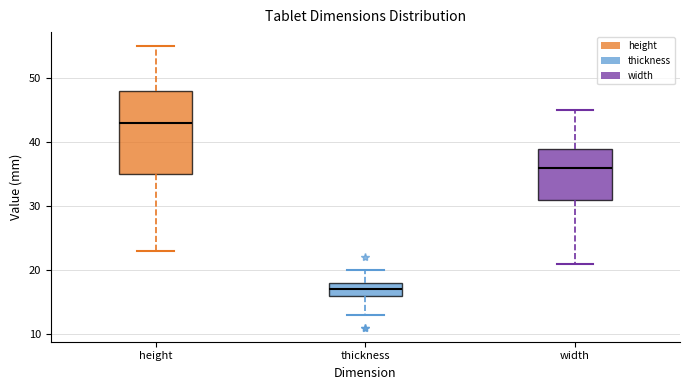

Where does the median line of the box for thickness sit on the y-axis? The values are not printed on the chart, so give them approximately, as read against the axis.

17